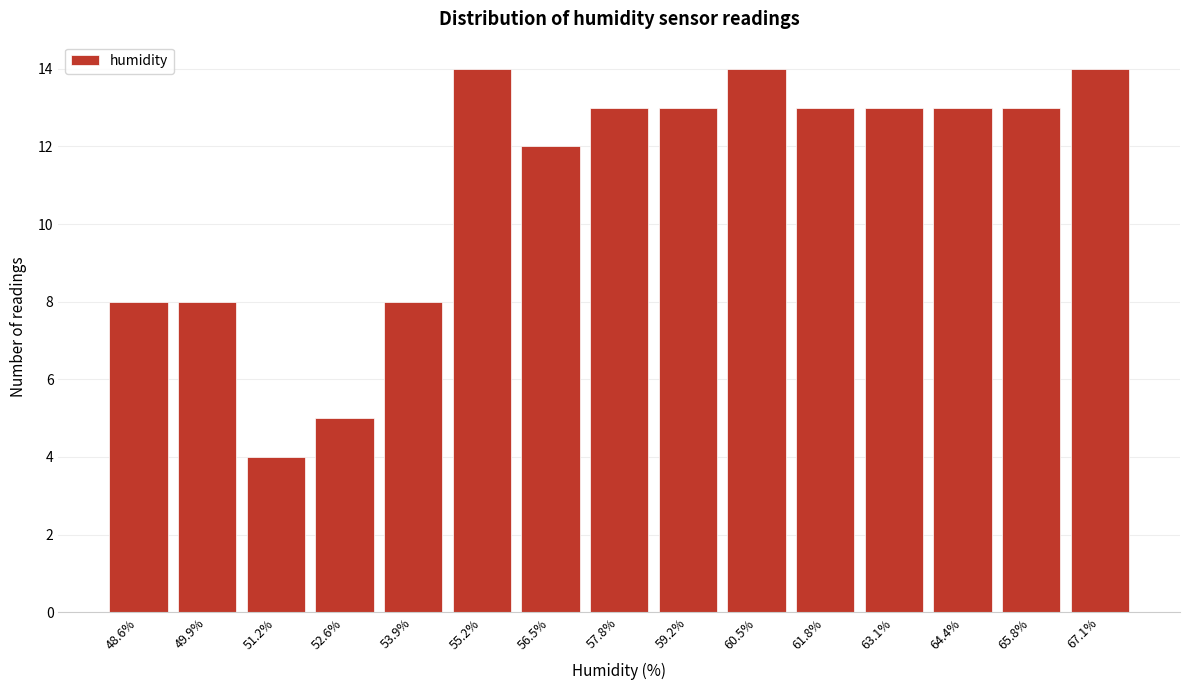

Reading left to right, transcribe all the data shown in this chart.

48.6%=8	49.9%=8	51.2%=4	52.6%=5	53.9%=8	55.2%=14	56.5%=12	57.8%=13	59.2%=13	60.5%=14	61.8%=13	63.1%=13	64.4%=13	65.8%=13	67.1%=14